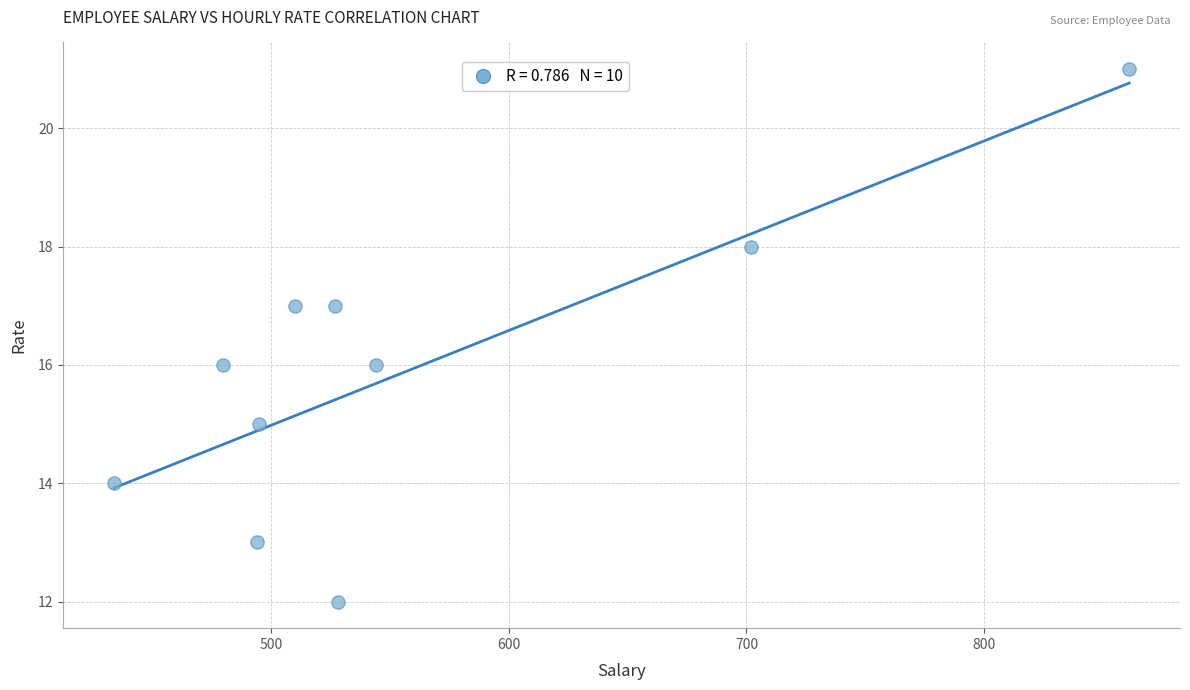

What is the range of Y values (max minus min)?

9